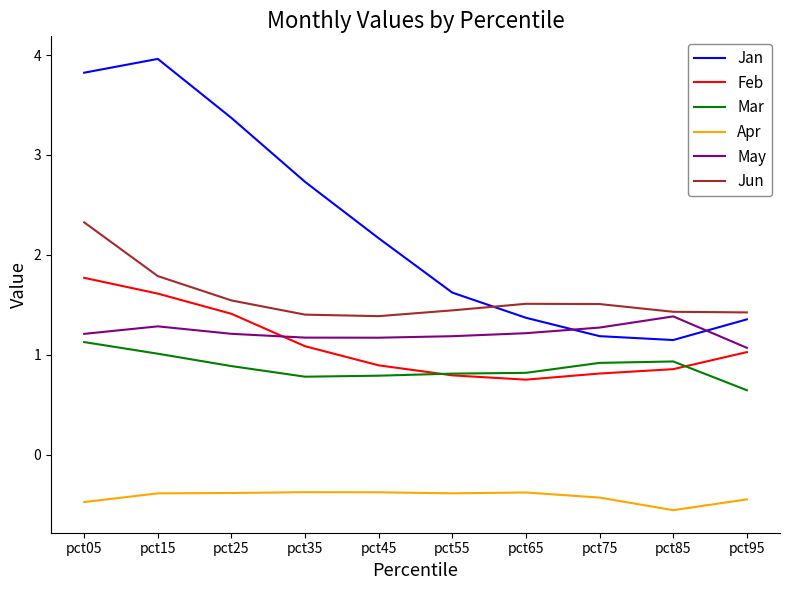

Rank the series by their maximum value, from highest to lowest.

Jan, Jun, Feb, May, Mar, Apr